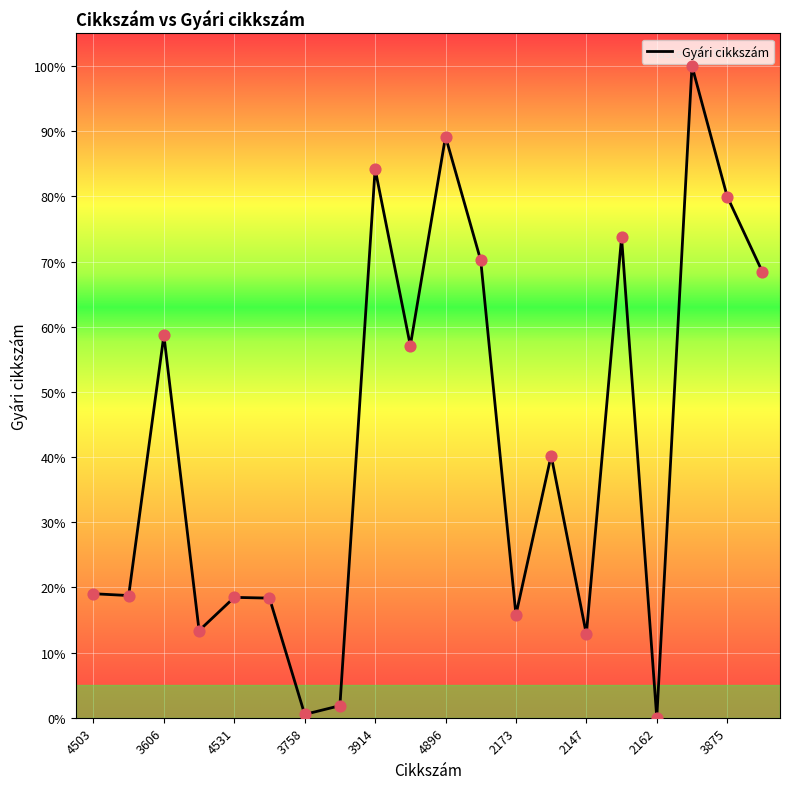

What is the greatest value displayed?

100.0